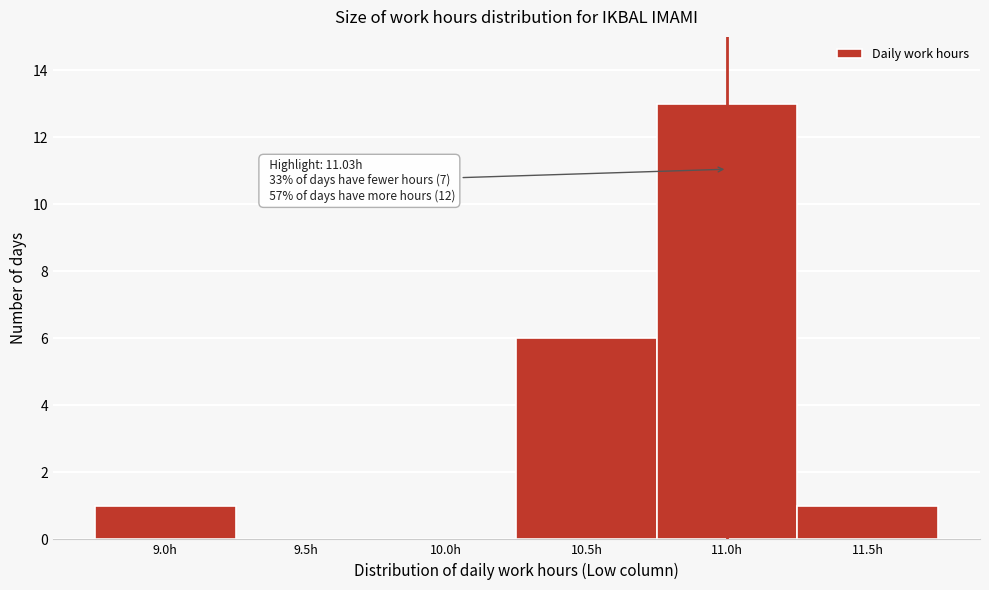

Reading left to right, extract all data points from this chart.

9.0h=1	9.5h=0	10.0h=0	10.5h=6	11.0h=13	11.5h=1